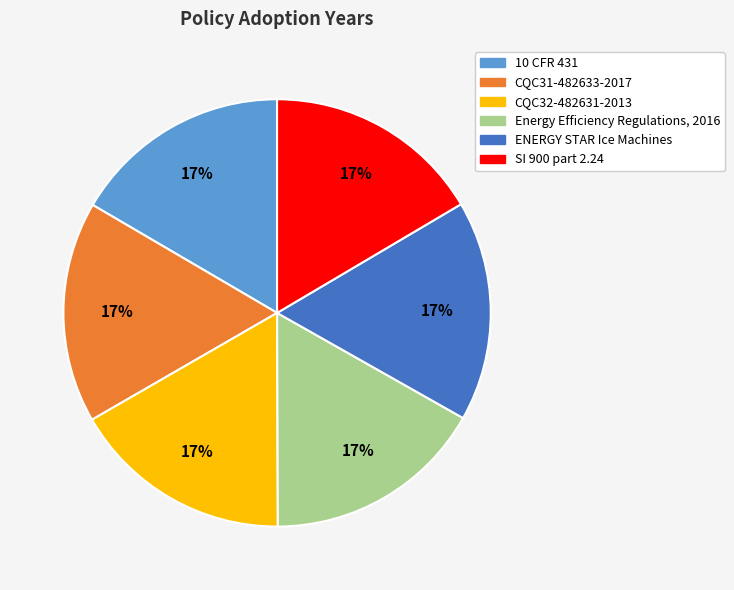

To the nearest percent, what percentage of the pie is CQC32-482631-2013?

17%